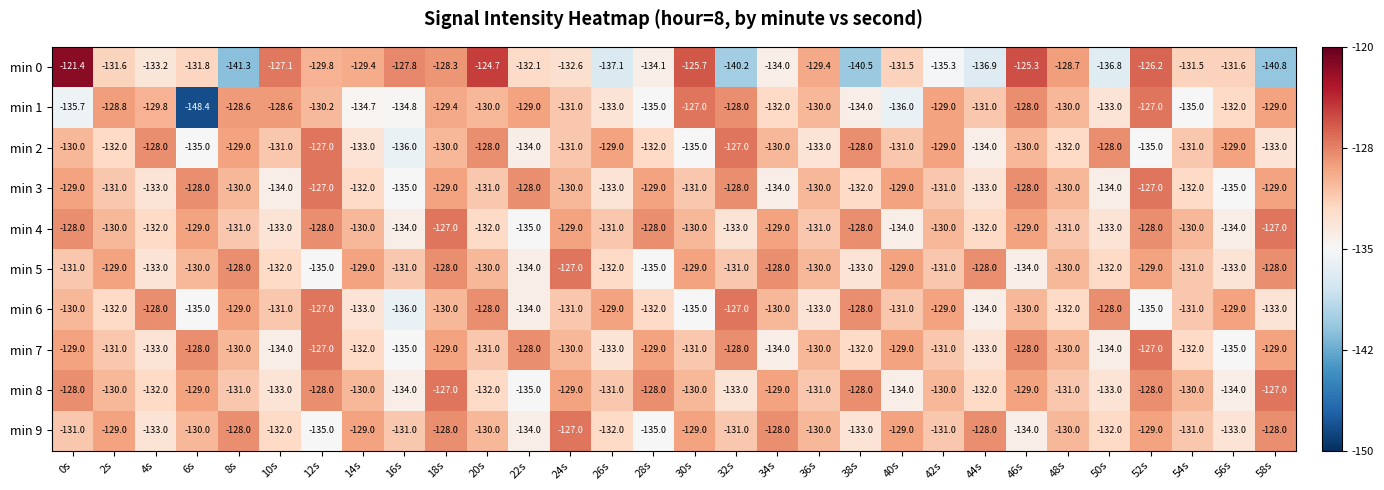

What is the highest value of the min 6 series?

-127.0